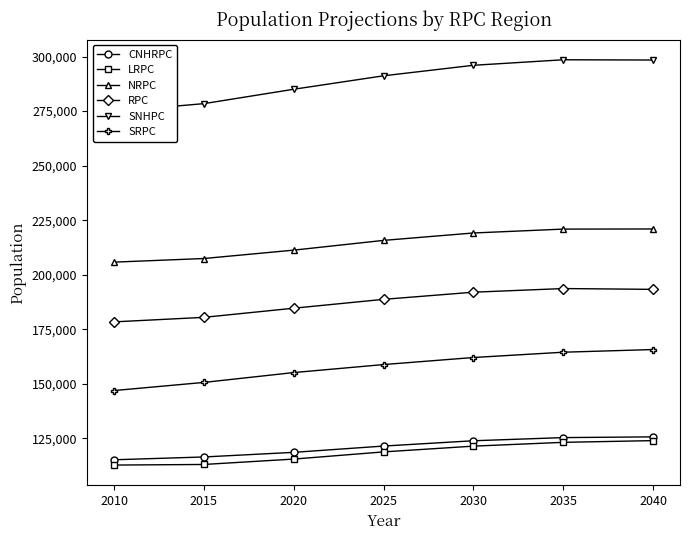

Reading left to right, extract all data points from this chart.

CNHRPC: 115160	116448	118567	121450	123879	125324	125666
LRPC: 112735	113011	115481	118772	121410	123154	123941
NRPC: 205765	207424	211267	215734	219129	220909	220967
RPC: 178383	180455	184645	188708	191985	193655	193285
SNHPC: 274854	278423	285020	291185	296006	298530	298419
SRPC: 146895	150626	155143	158809	162042	164468	165693